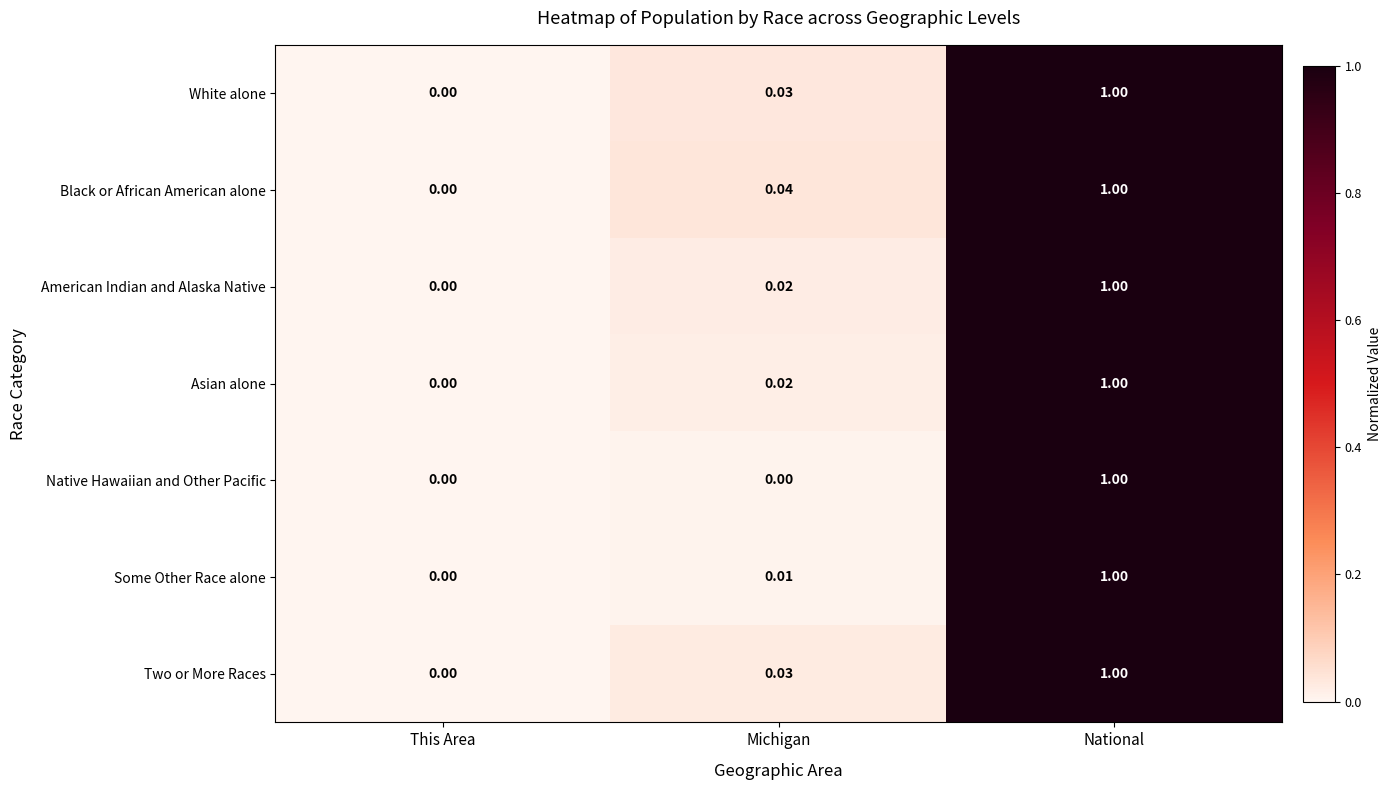

Rank the categories by Two or More Races value from lowest to highest.

This Area, Michigan, National